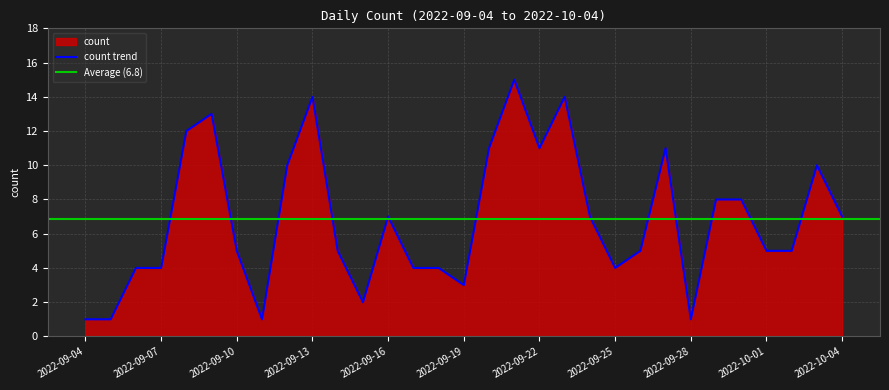

What position from the right is 2022-10-04?

1